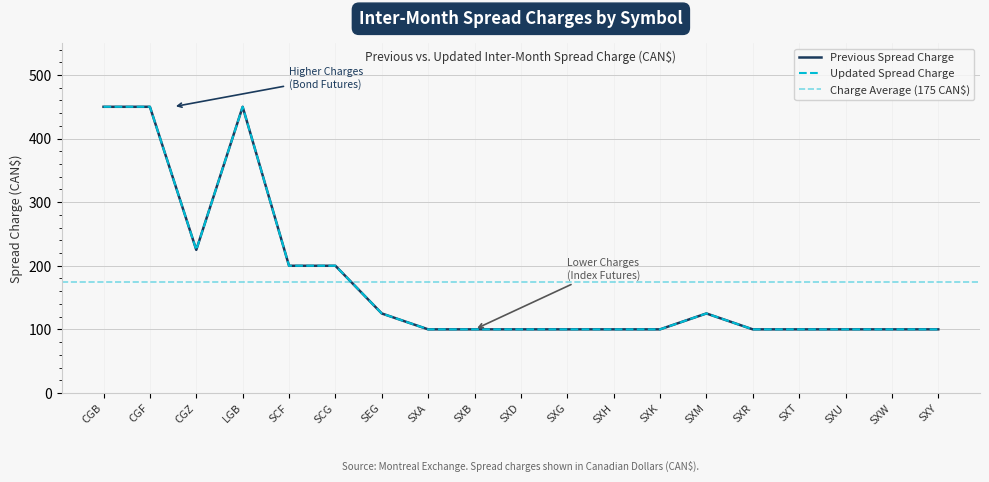

Count the number of data series in this chart.

2